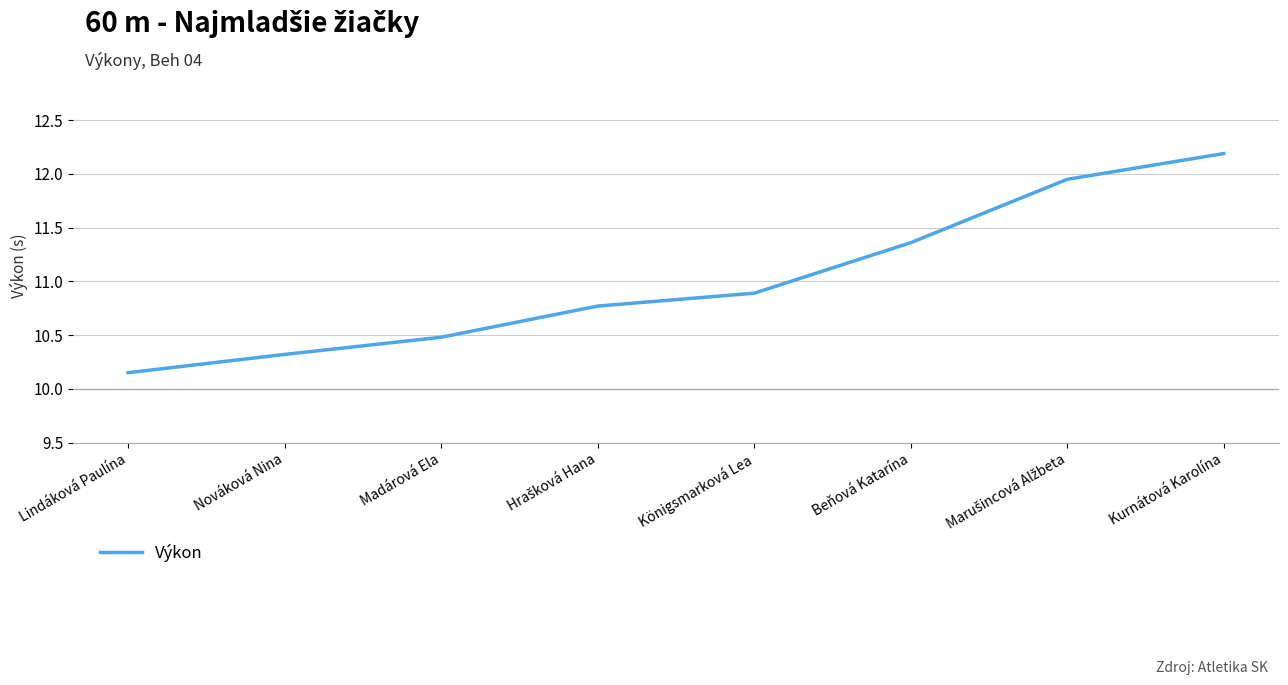

True or false: the data has more than 0 interior local peaks.

False